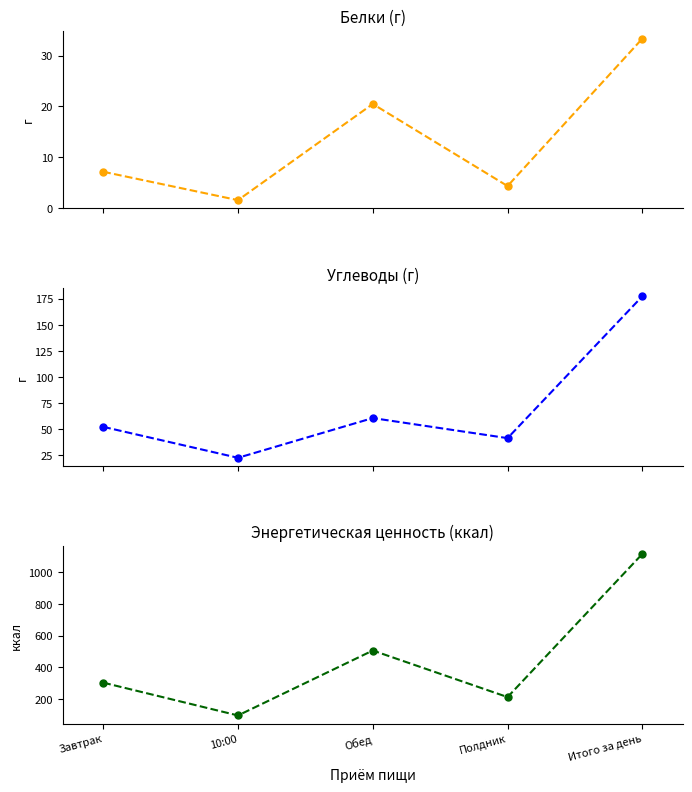

At which label does Белки (всего) first exceed 7?

Завтрак